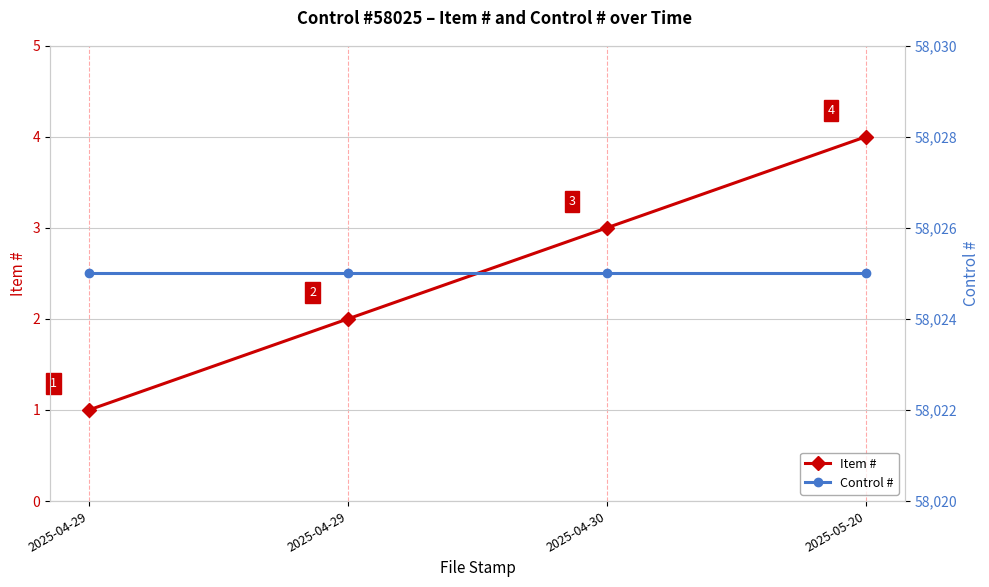

True or false: Control # and Item # intersect in this chart.

False